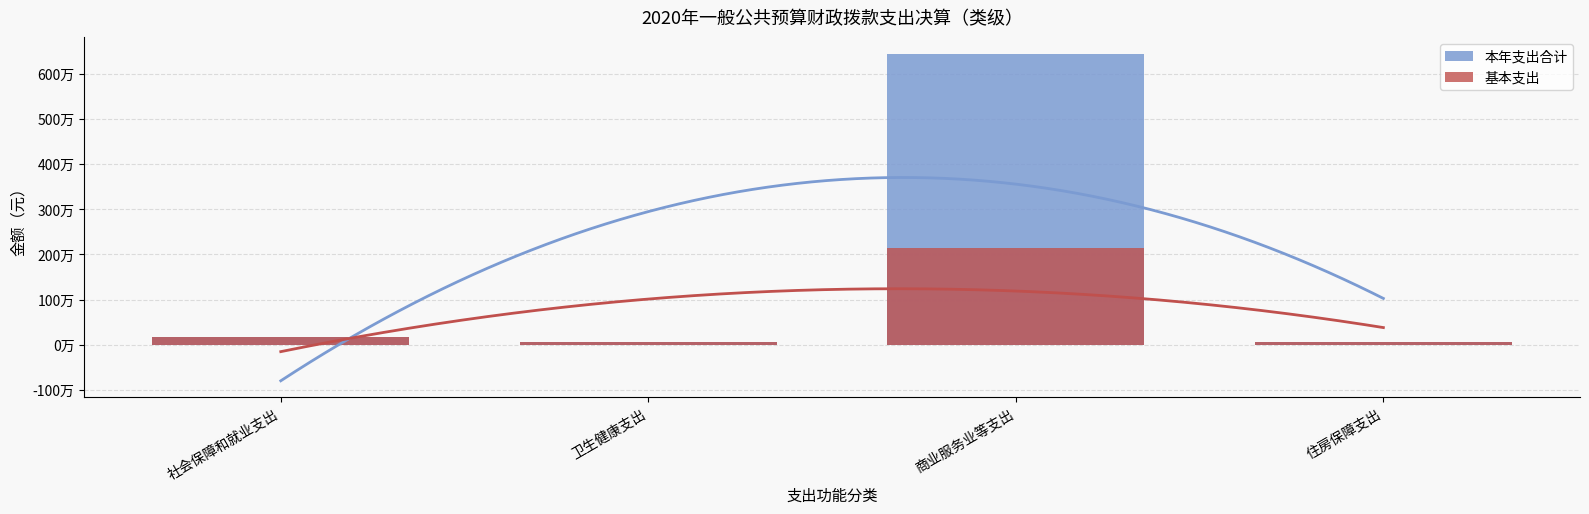

What is the sum of the 本年支出合计 values at 卫生健康支出 and 住房保障支出?

118744.0